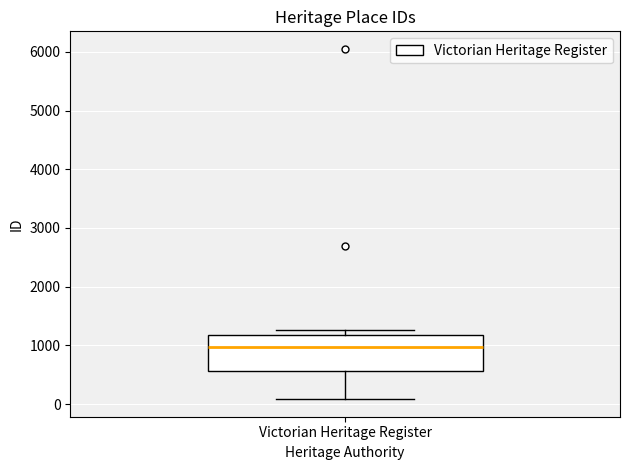

Where does the median line of the box for Victorian Heritage Register sit on the y-axis? The values are not printed on the chart, so give them approximately, as read against the axis.

1000